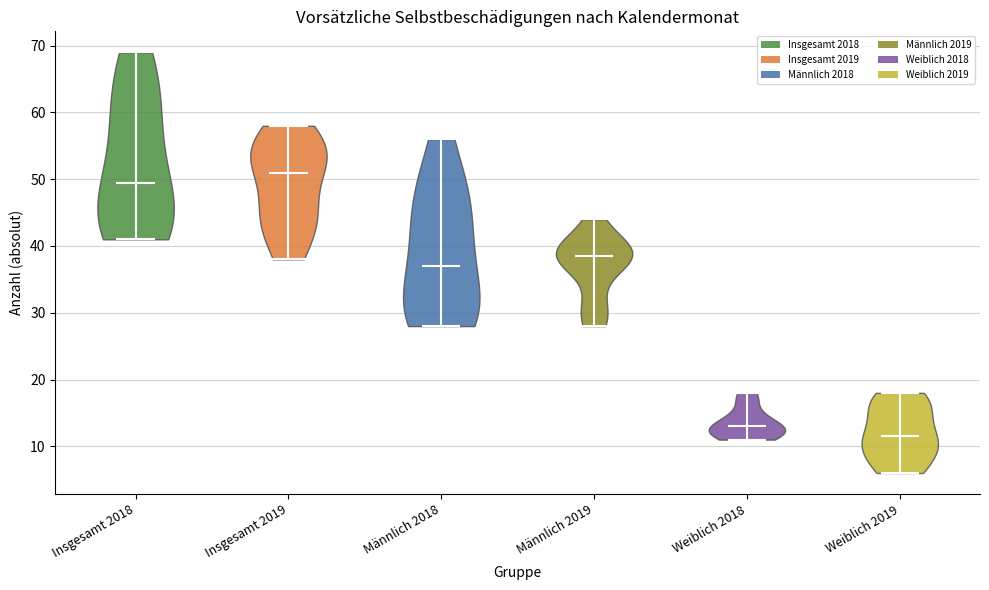

Where does the median line of the violin for Weiblich 2019 sit on the y-axis? The values are not printed on the chart, so give them approximately, as read against the axis.

12